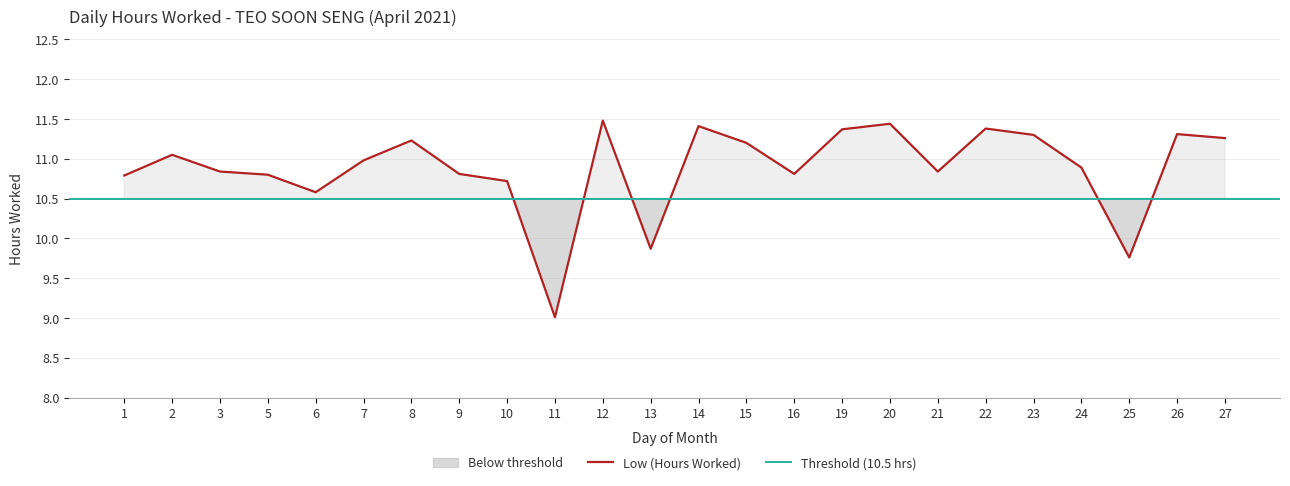

True or false: the data has more than 1 interior local peaks.

True